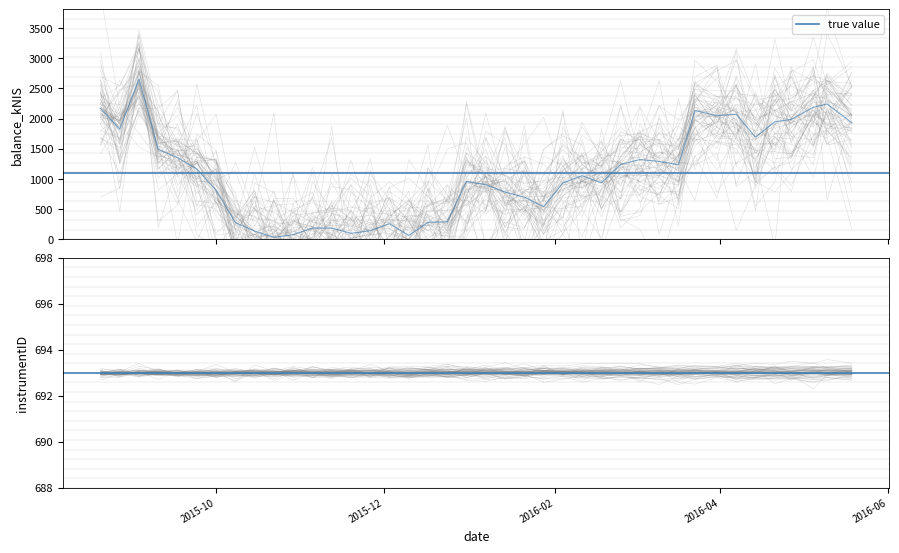

How many distinct data groups are displayed?

1